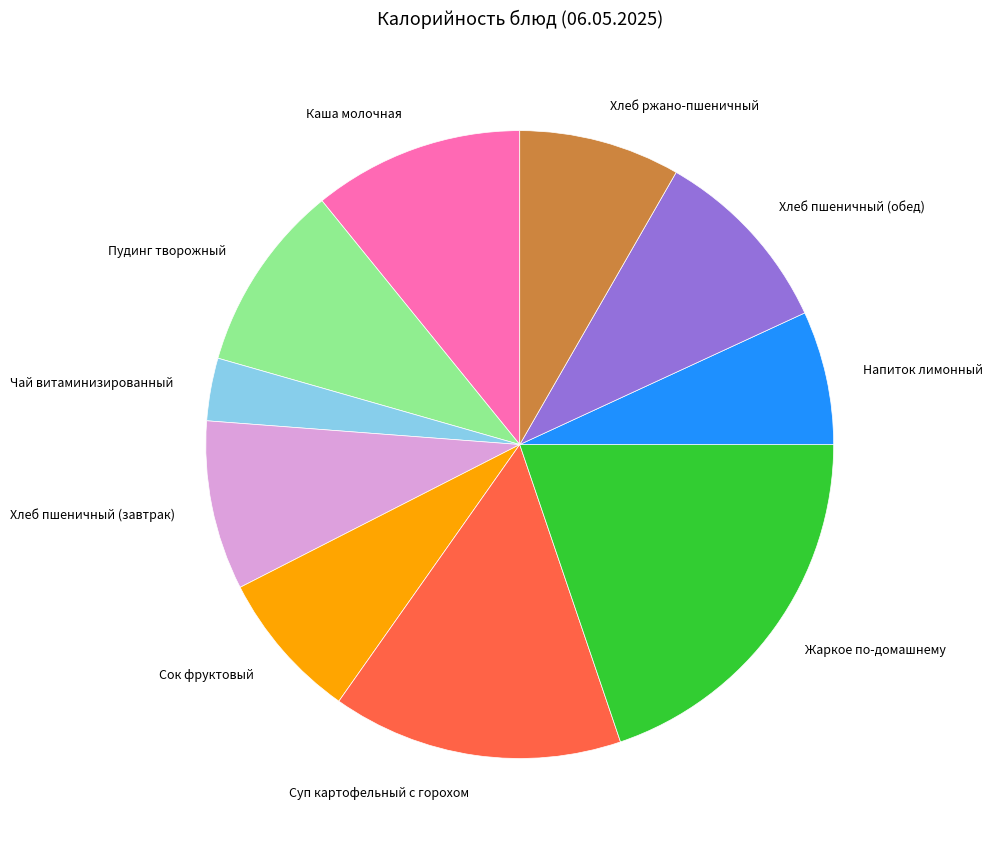

Does Хлеб ржано-пшеничный account for over 50% of the chart?

No